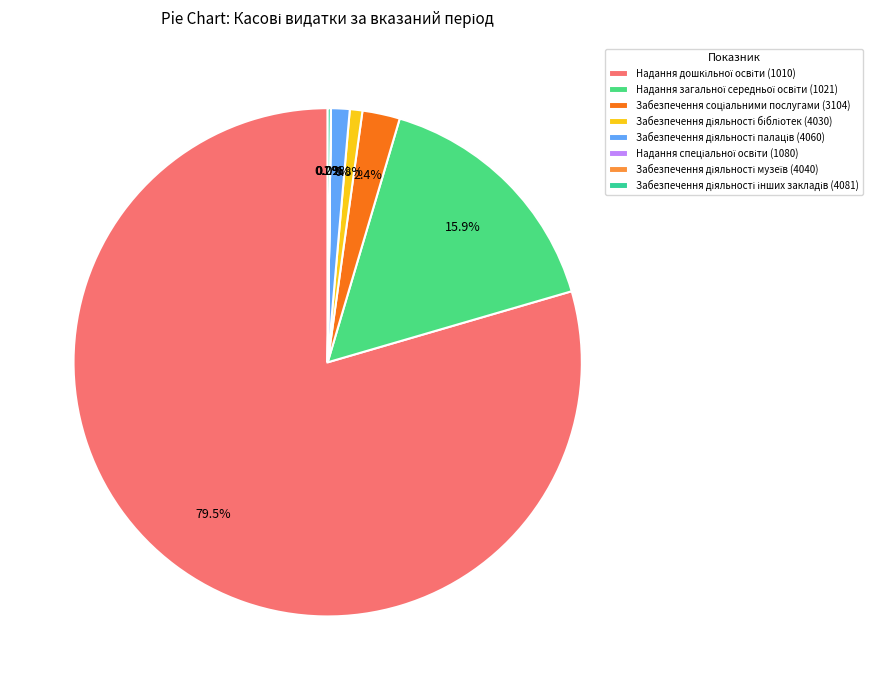

Which slice is the smallest?

Забезпечення діяльності музеїв (4040)